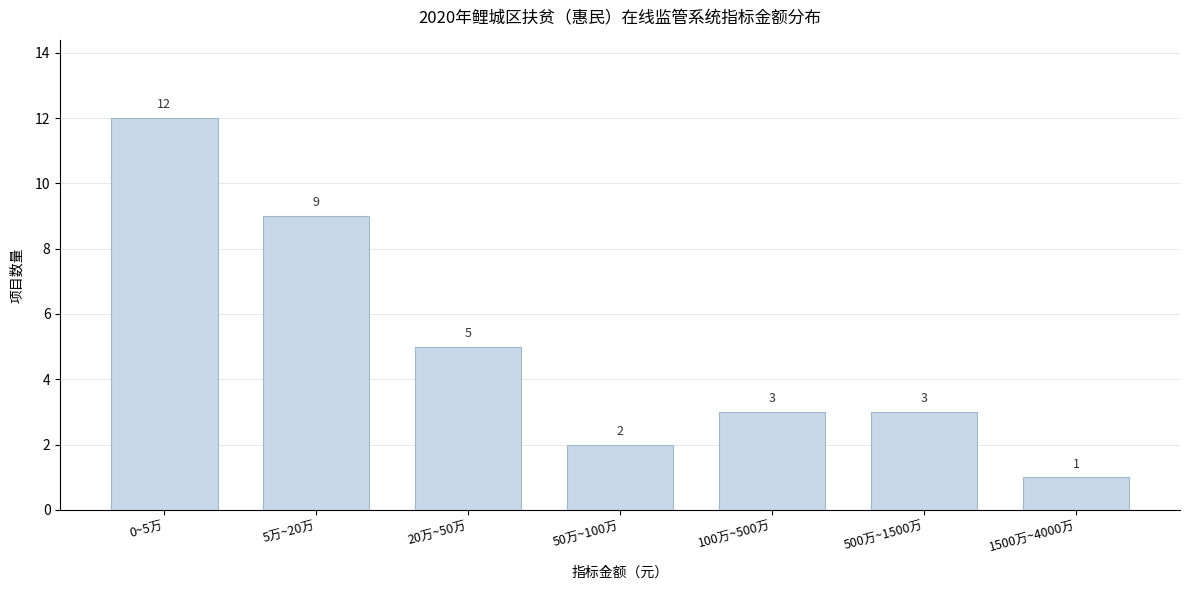

Reading right to left, list all the values displayed in this chart.

1500万~4000万=1	500万~1500万=3	100万~500万=3	50万~100万=2	20万~50万=5	5万~20万=9	0~5万=12